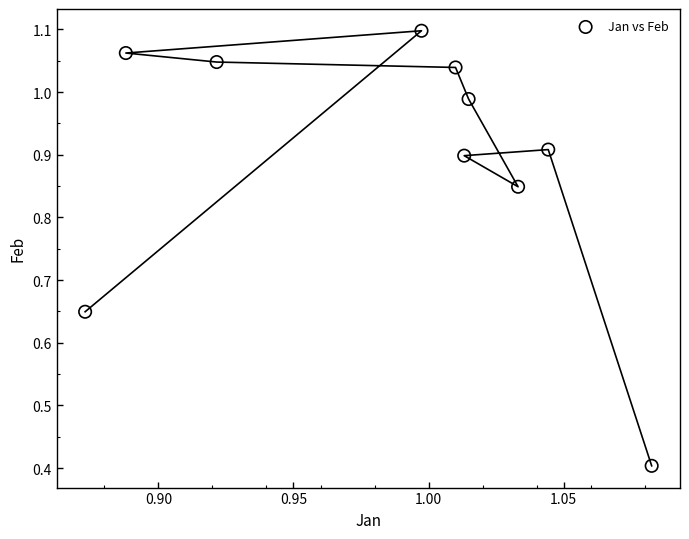

What is the range of Y values (max minus min)?

0.7